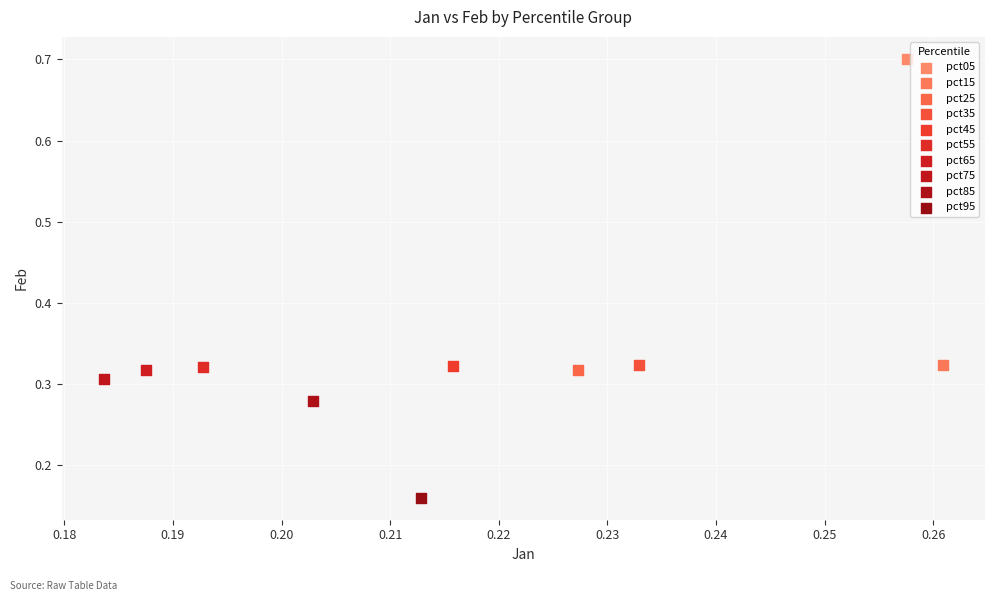

What are all the series names shown in the legend?

pct05, pct15, pct25, pct35, pct45, pct55, pct65, pct75, pct85, pct95